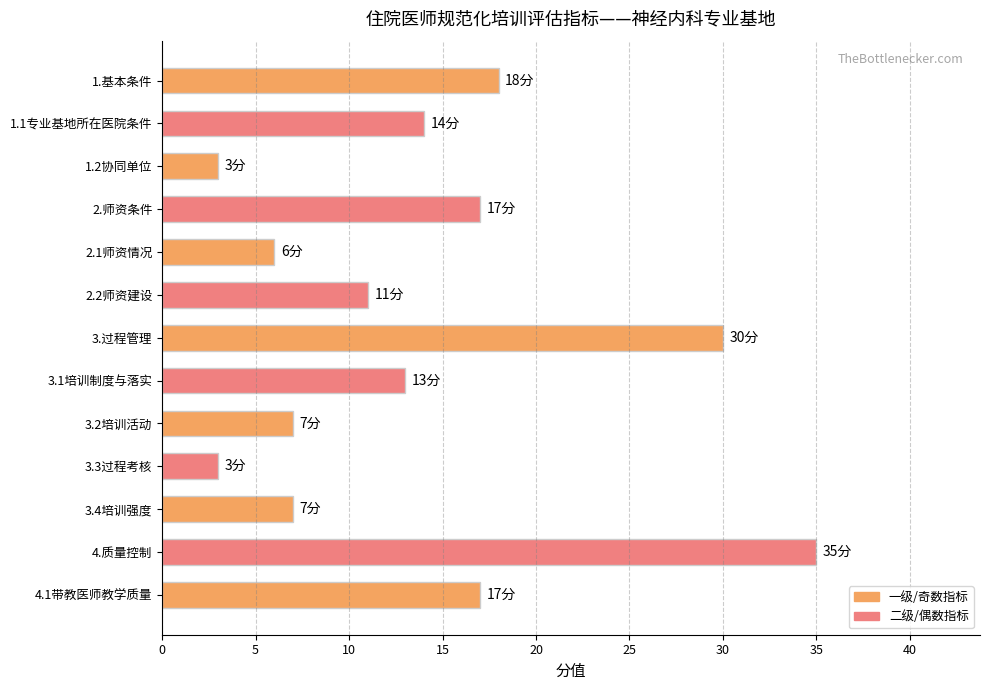

Reading bottom to top, what are all the values shown in this chart?

17	35	7	3	7	13	30	11	6	17	3	14	18